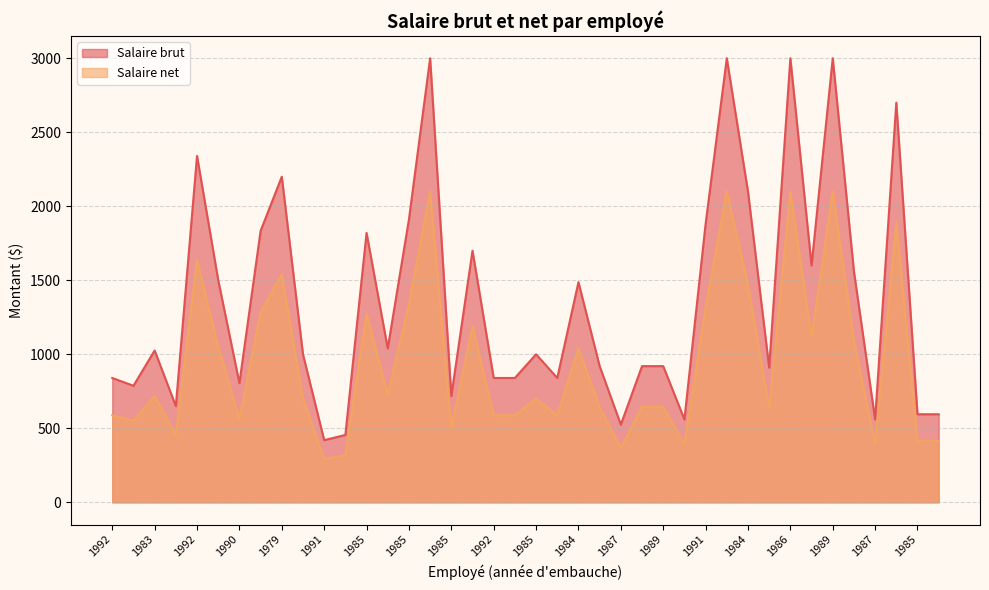

How many values in the Salaire brut series are below 1000?

19